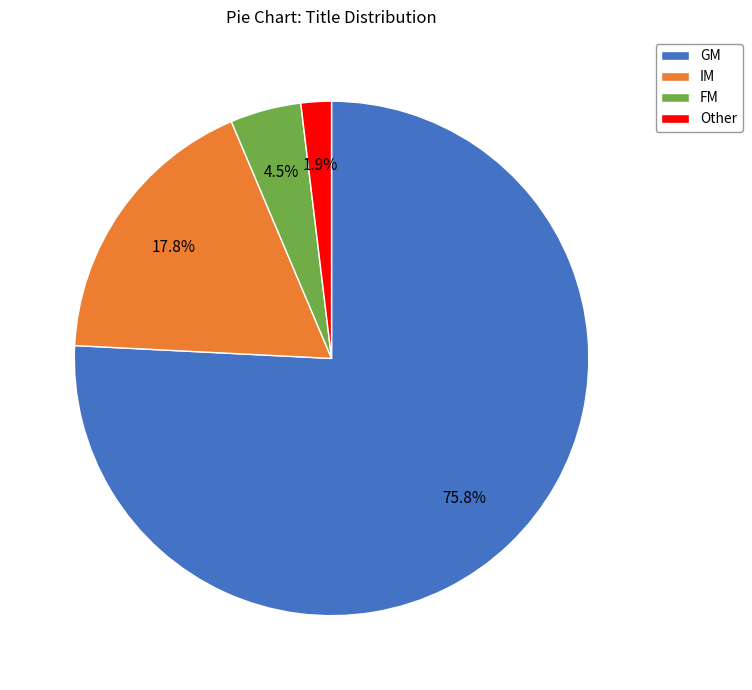

Count the number of slices in the pie.

4